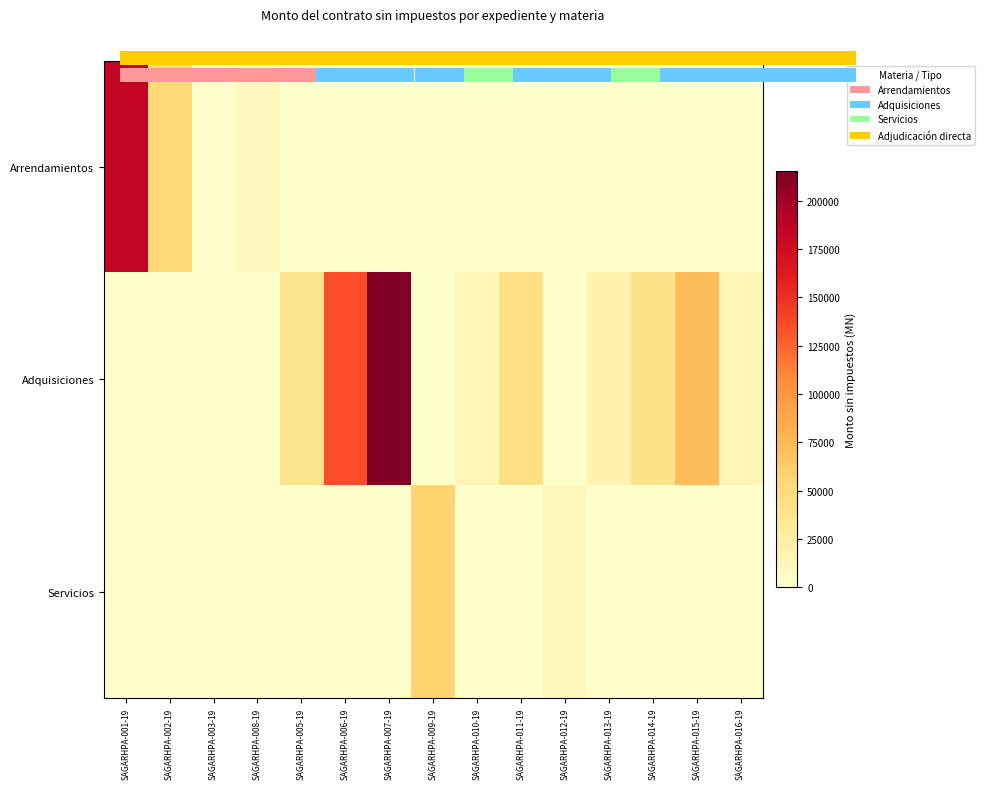

Between SAGARHPA-007-19 and SAGARHPA-011-19, which series saw the biggest shift?

Adquisiciones